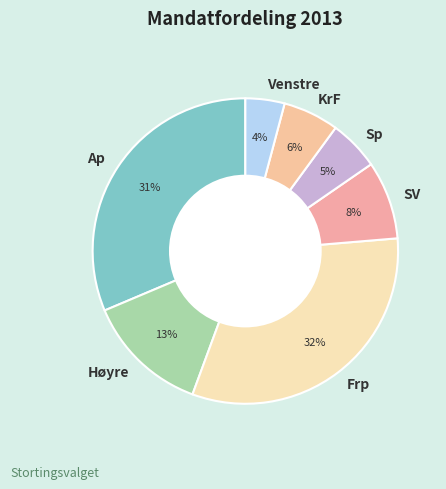

To the nearest percent, what is the difference between the largest and smallest slice percentages?

28%